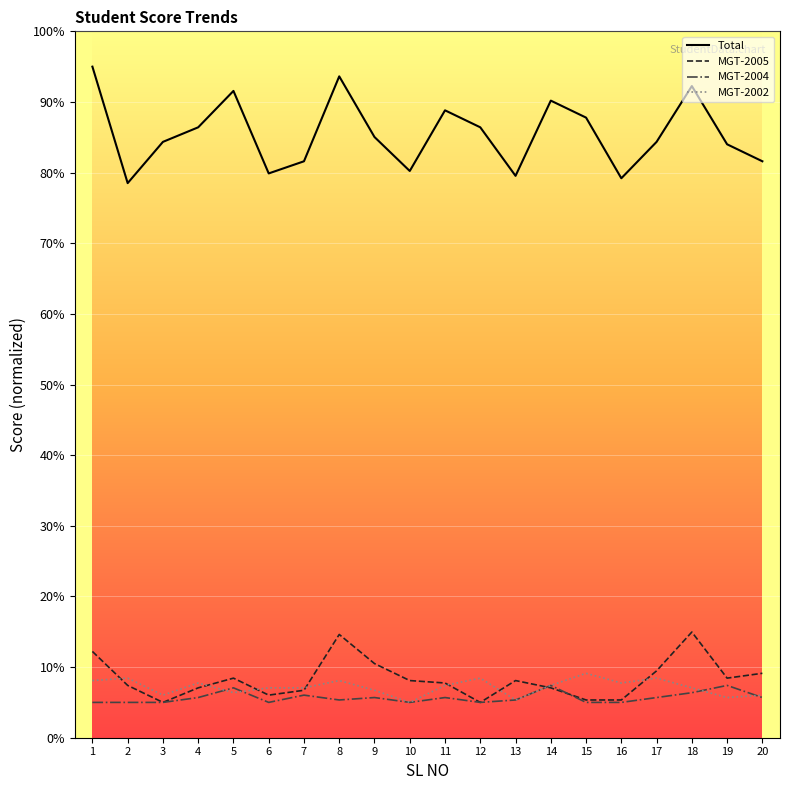

What is the minimum value shown in the chart?

5.0